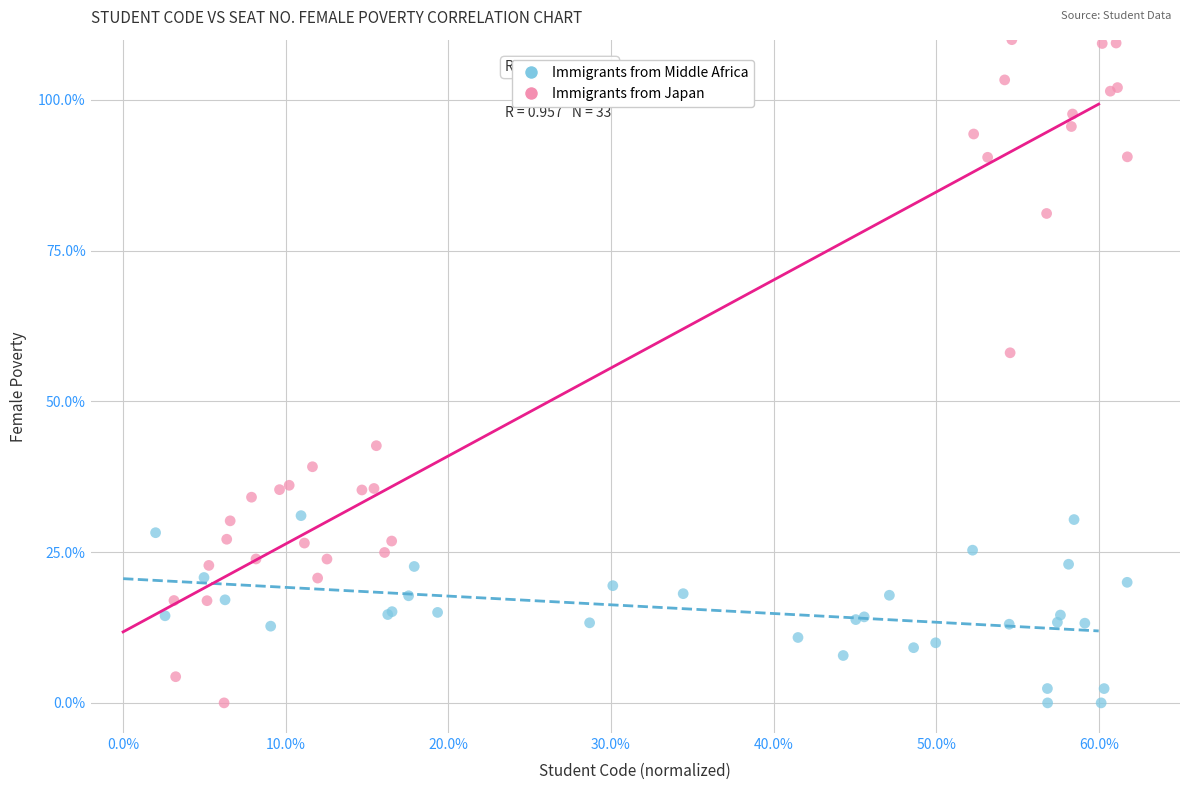

Which series contains the highest Y value?

Immigrants from Japan